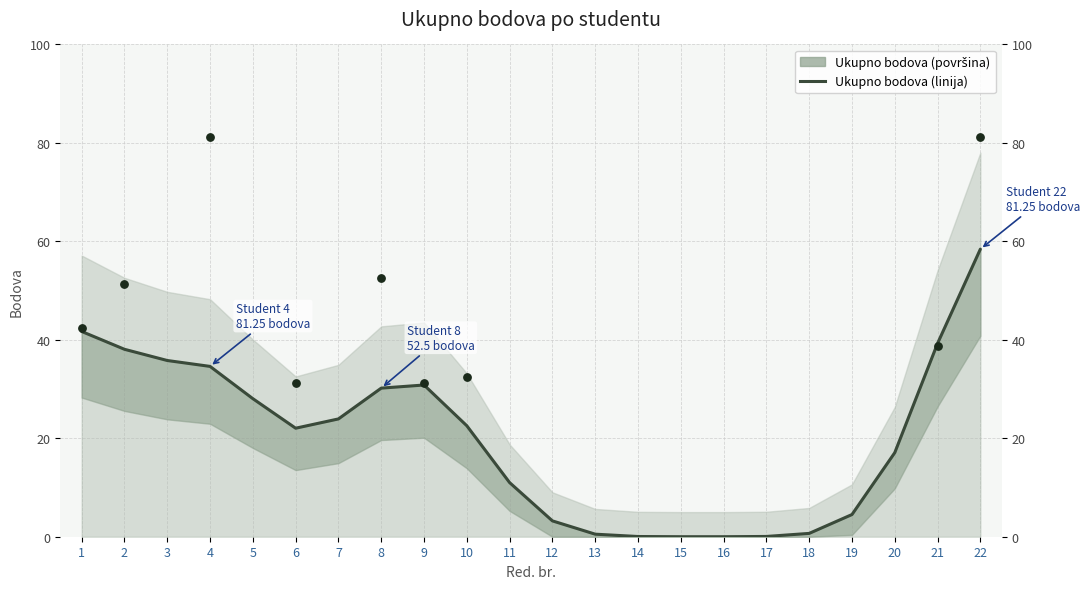

What is the change in value from 3 to 17?

-35.7